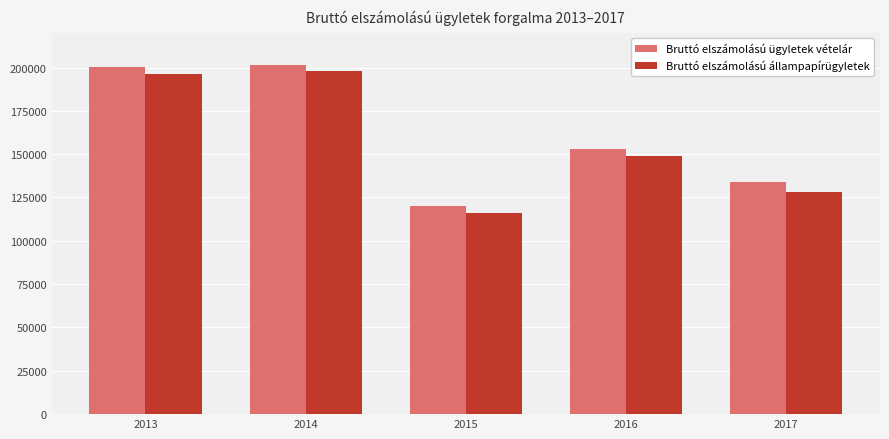

Which category has the lowest value in the Bruttó elszámolású ügyletek vételár series?

2015